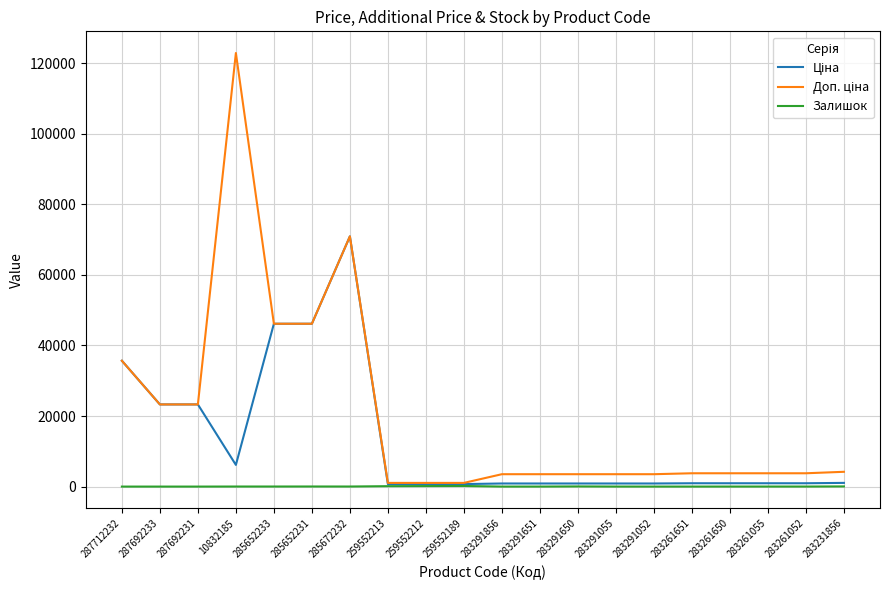

Is it true that Залишок equals 7.0 at 283291055?

True